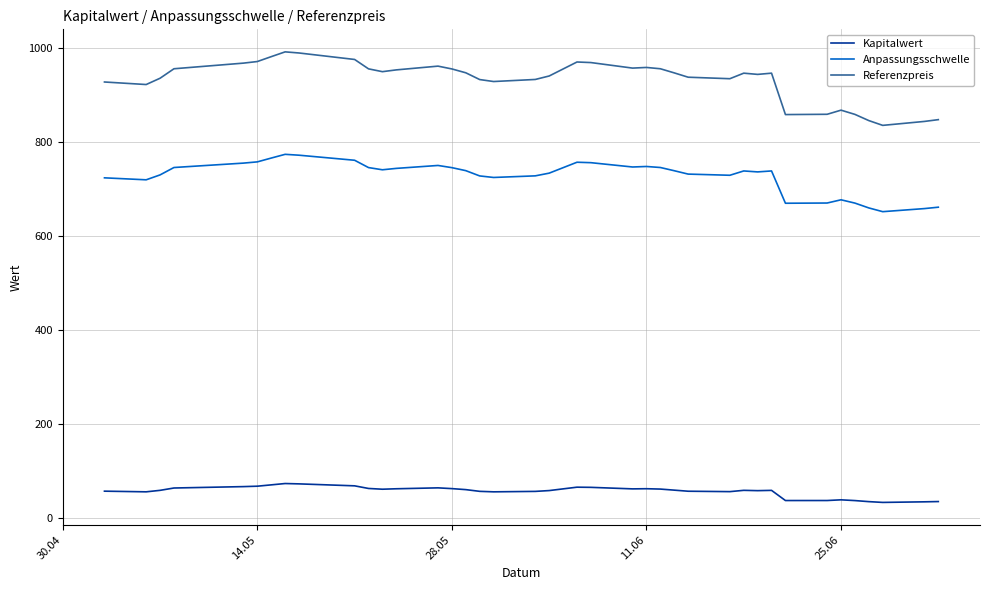

At how many categories does at least one series exceed 273?

39